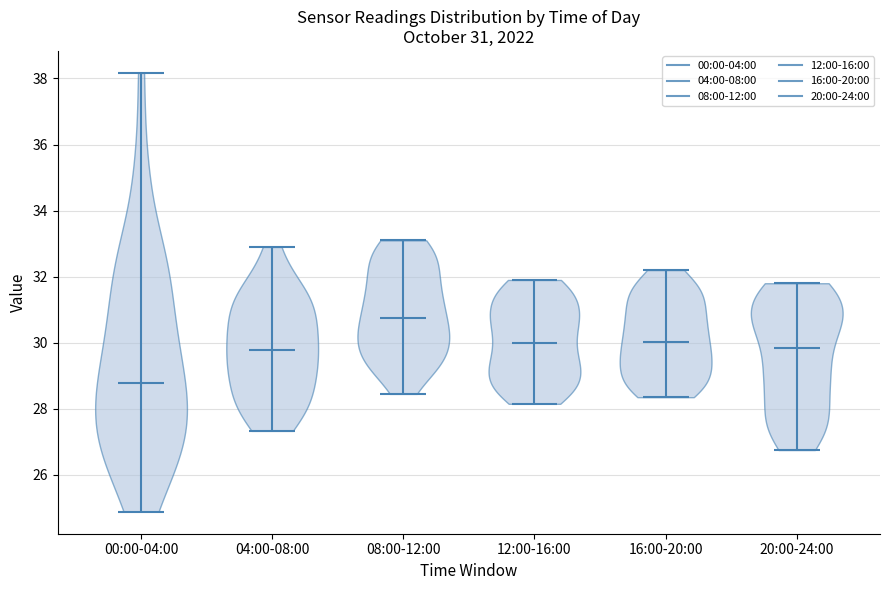

Which violin has the lowest median line?

00:00-04:00